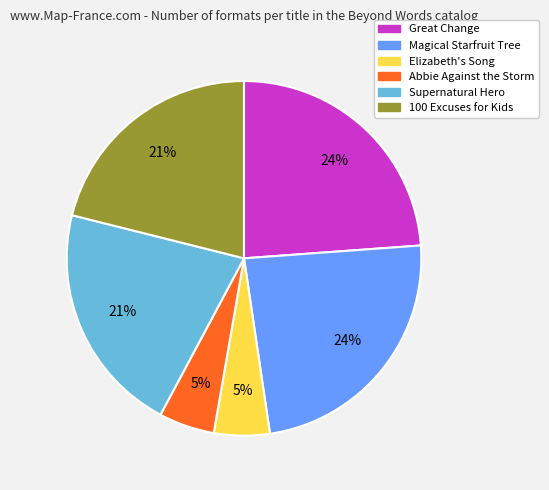

Does any single category account for the majority?

No